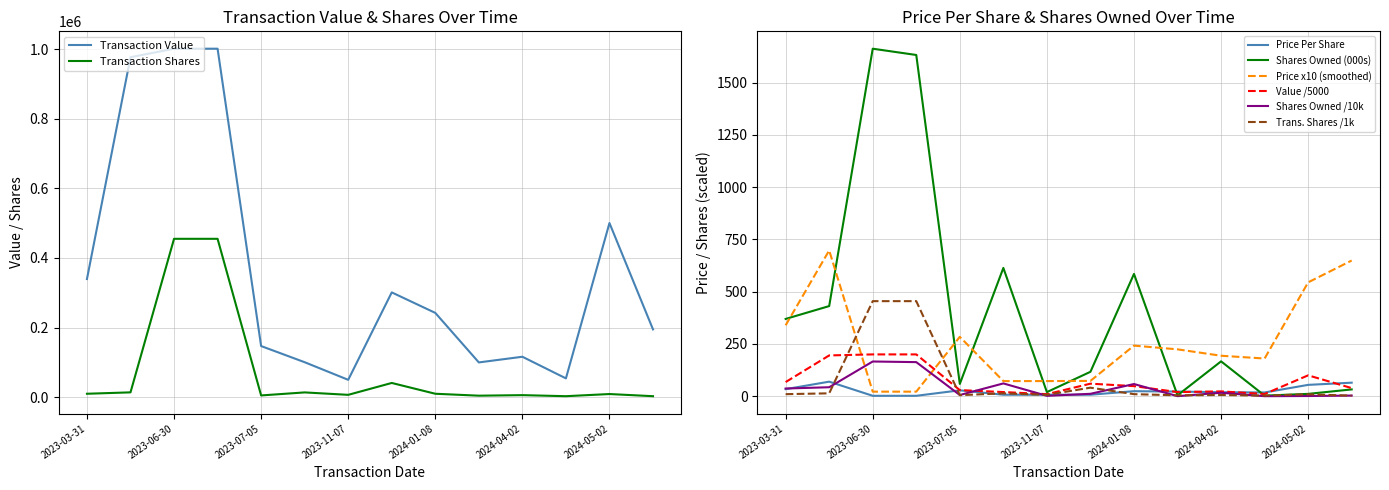

What is the sum of all transactionValue values?

5124490.0